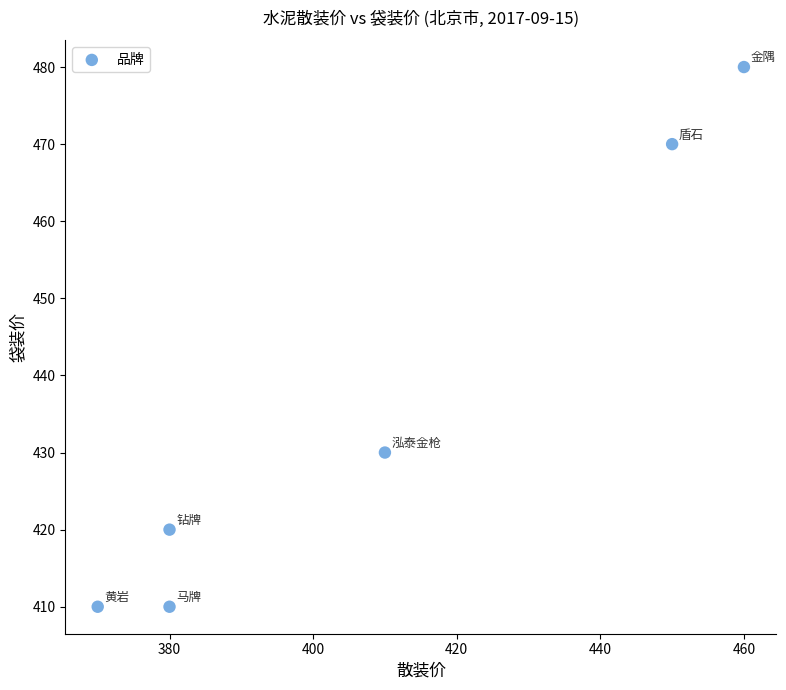

What is the range of X values (max minus min)?

90